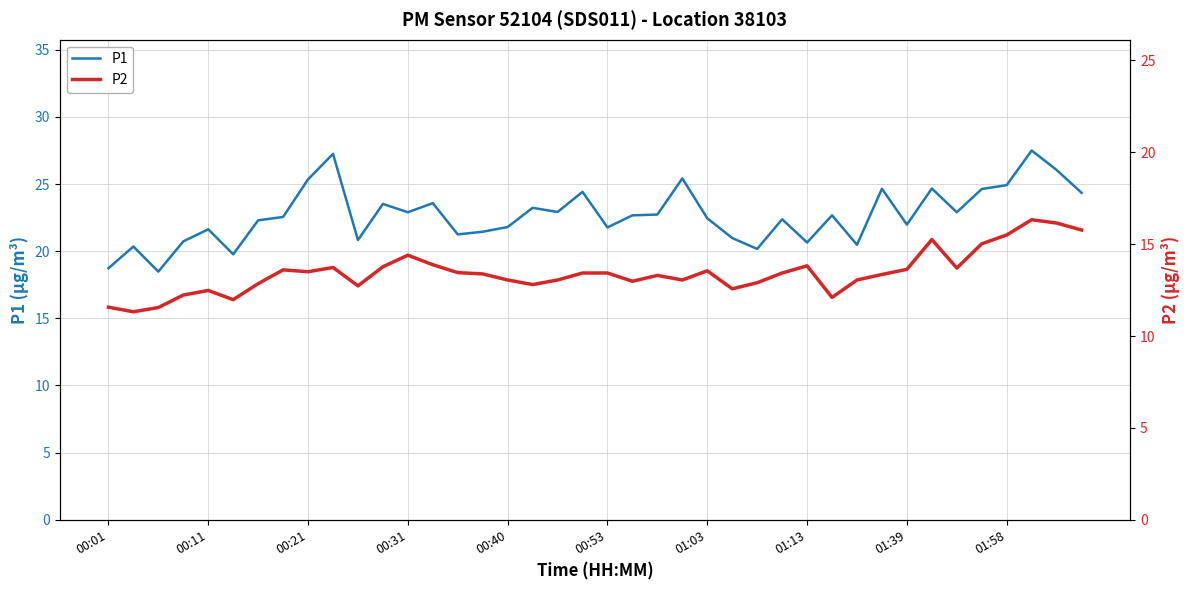

True or false: P1 and P2 cross at least once.

False